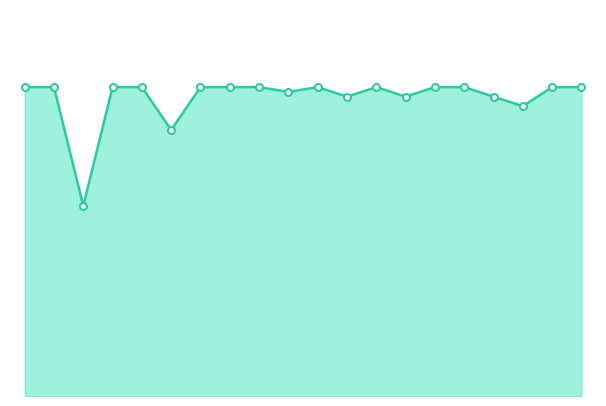

Reading left to right, what are all the values shown in this chart?

65	65	40	65	65	56	65	65	65	64	65	63	65	63	65	65	63	61	65	65